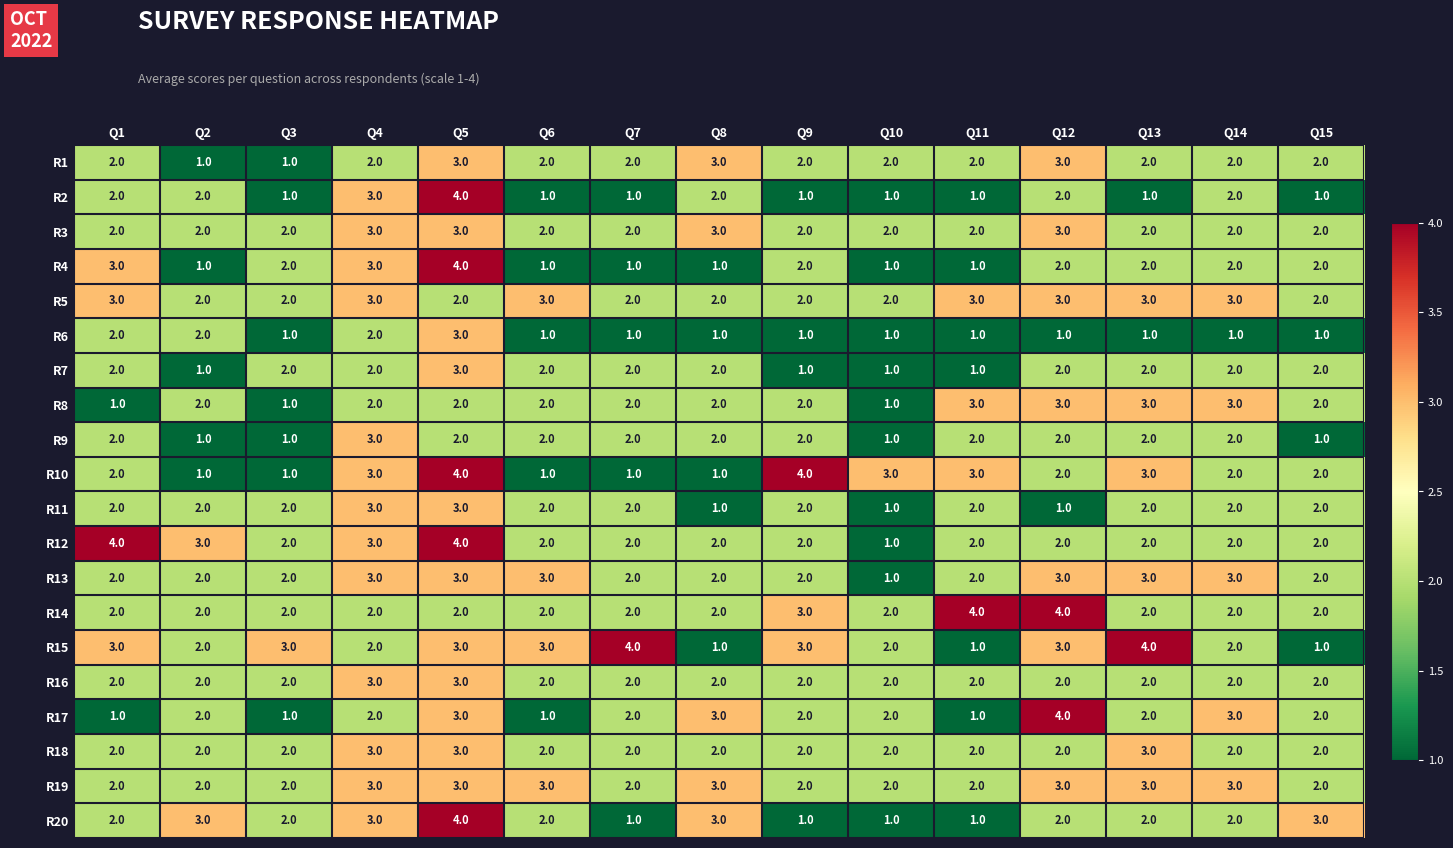

How many categories are shown in the chart?

15